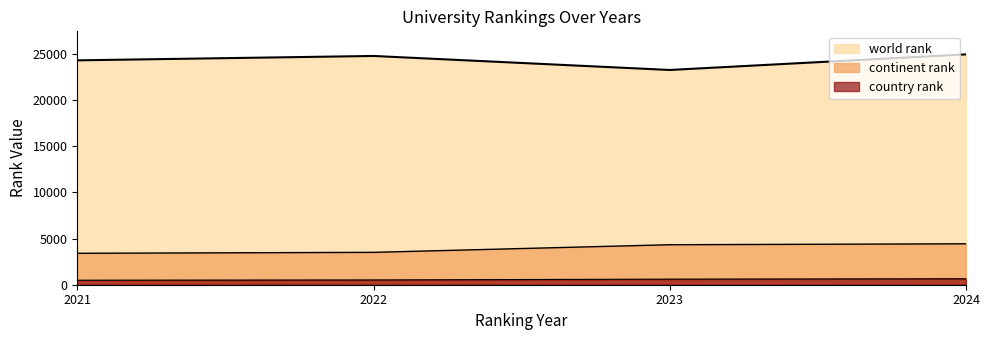

Which series has the largest total across all categories?

world rank